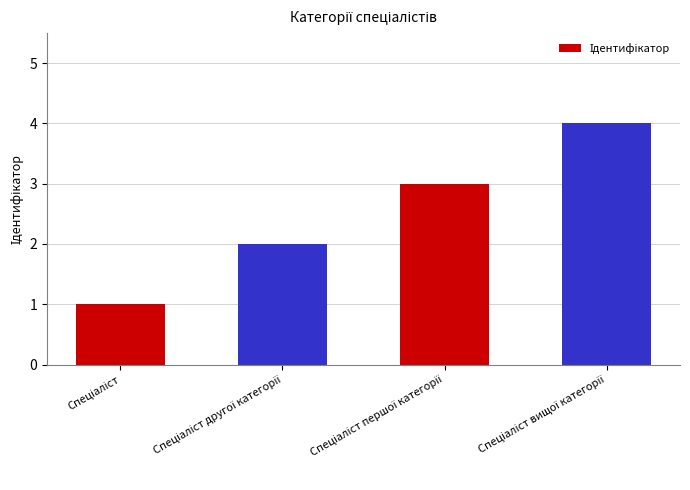

Count the number of data series in this chart.

1